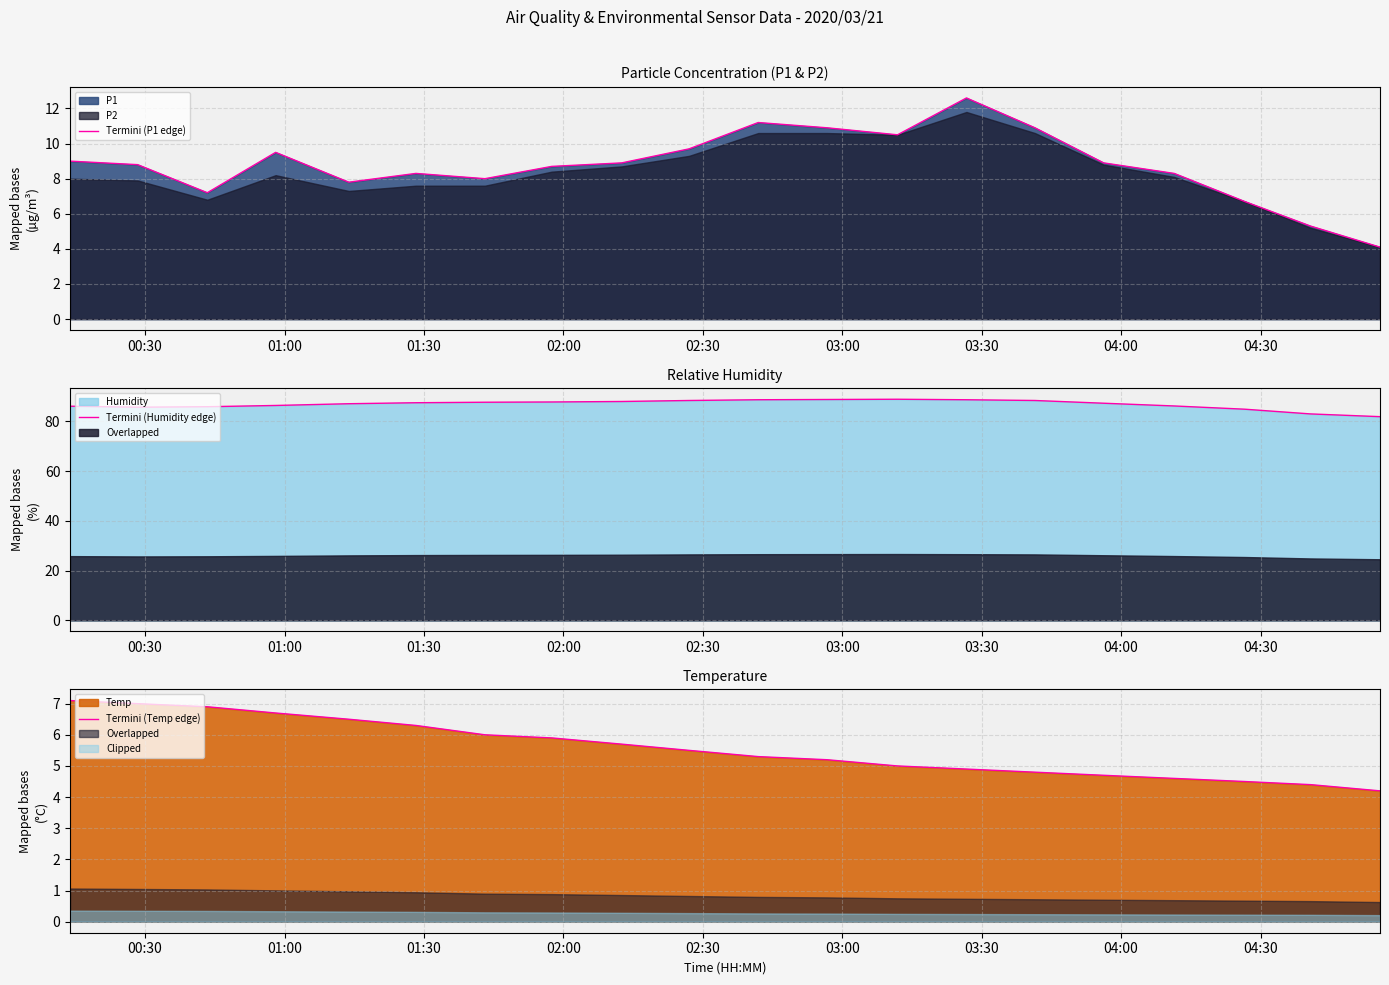

After their last crossing, which series has the higher values: Termini (Temp edge) or Termini (P1 edge)?

Termini (Temp edge)